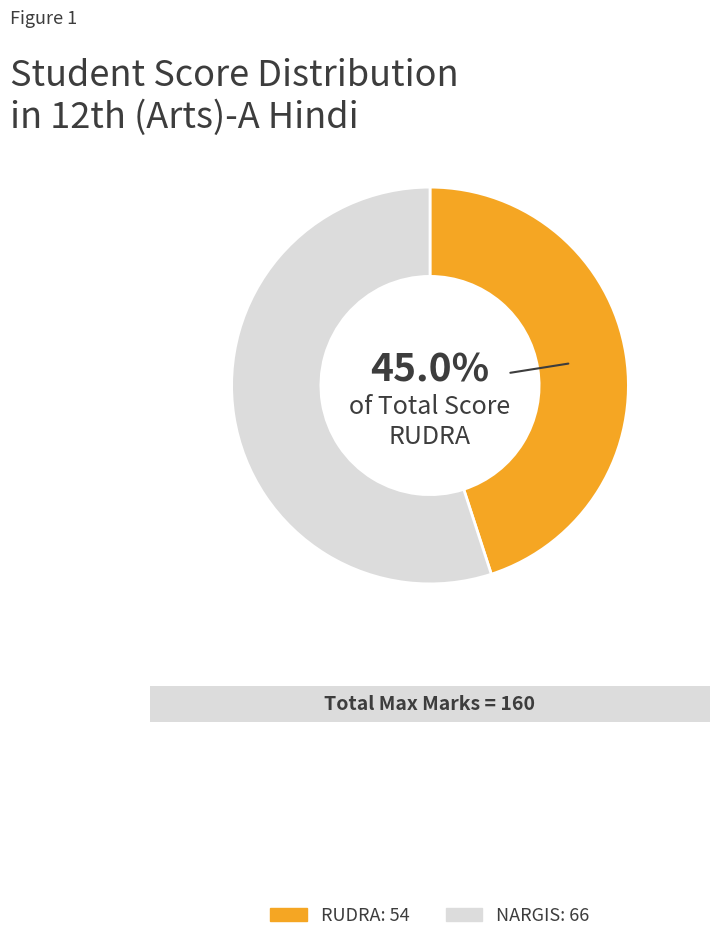

Does any single category account for the majority?

Yes